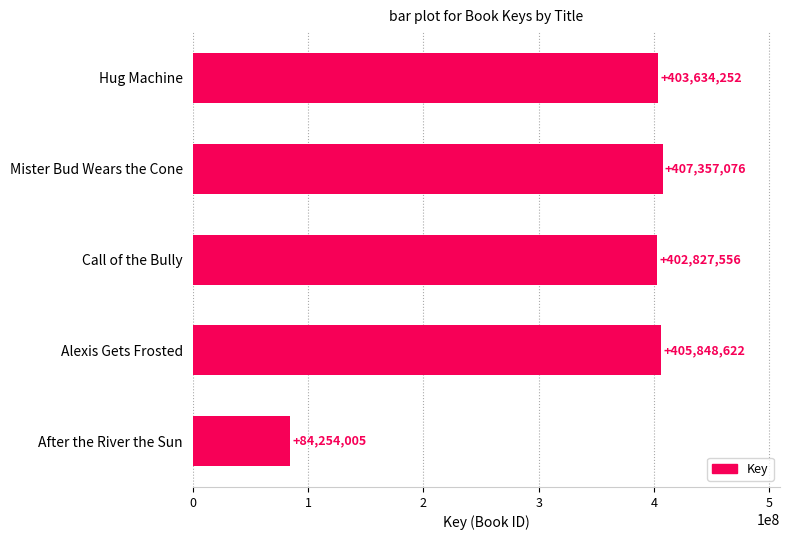

How many values are below 403634252?

2